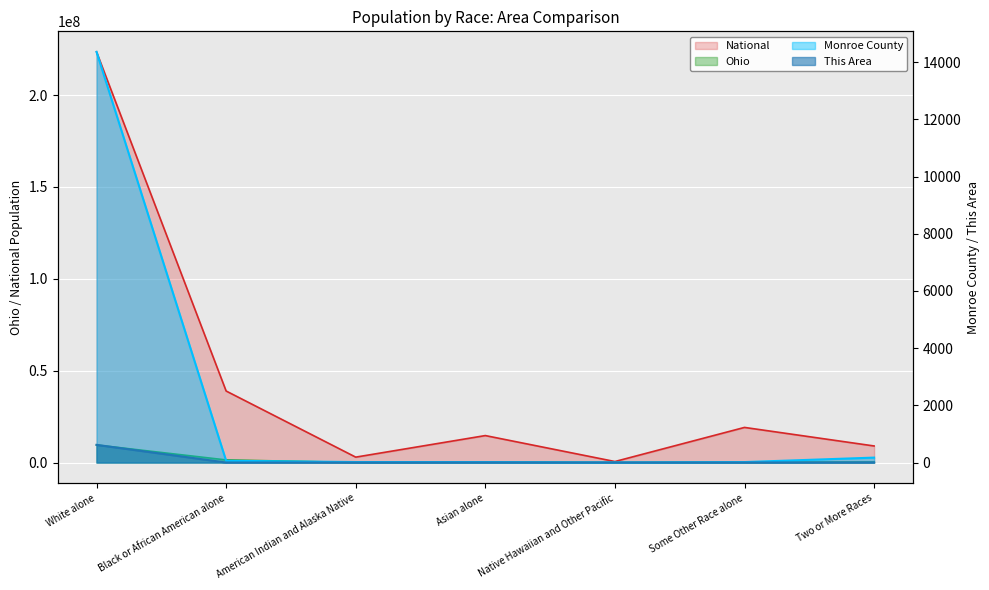

What is the average value of the This Area series?

89